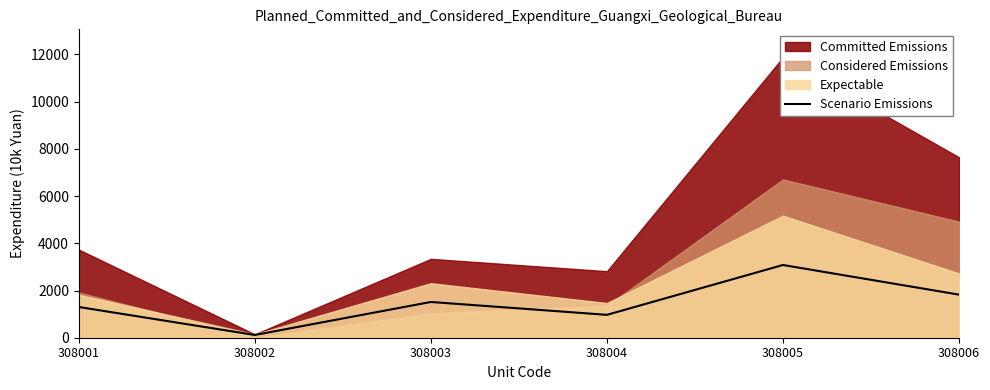

What value does the data have at 308001?

1301.6